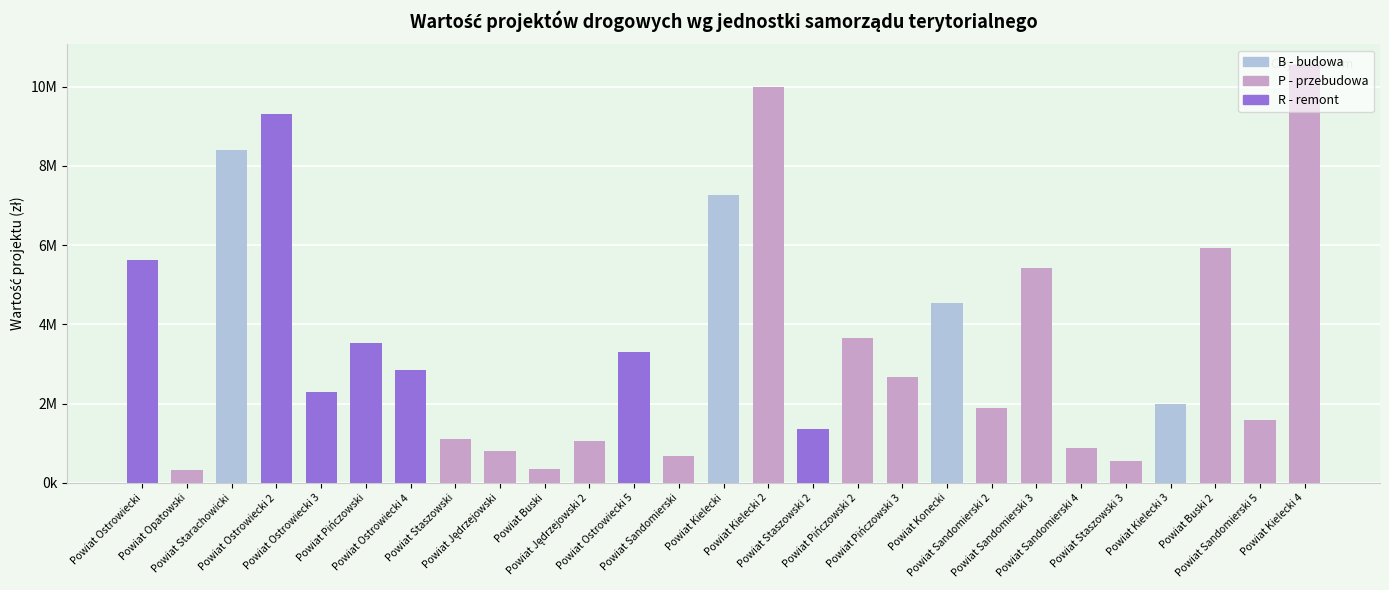

At which label does the data first exceed 2684244?

Powiat Ostrowiecki